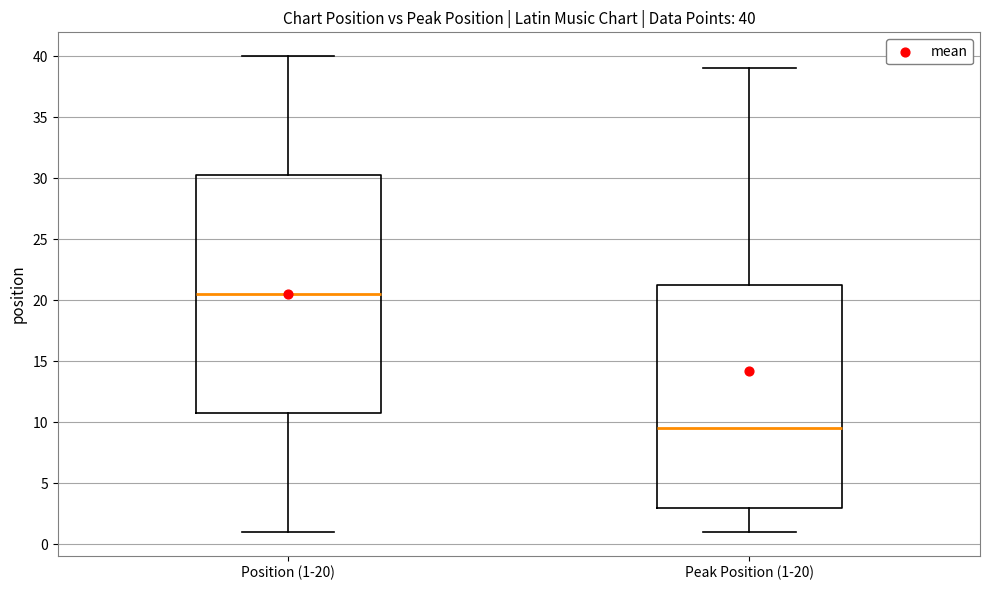

Which box is the tallest, from its lower edge to its upper edge?

Position (1-20)